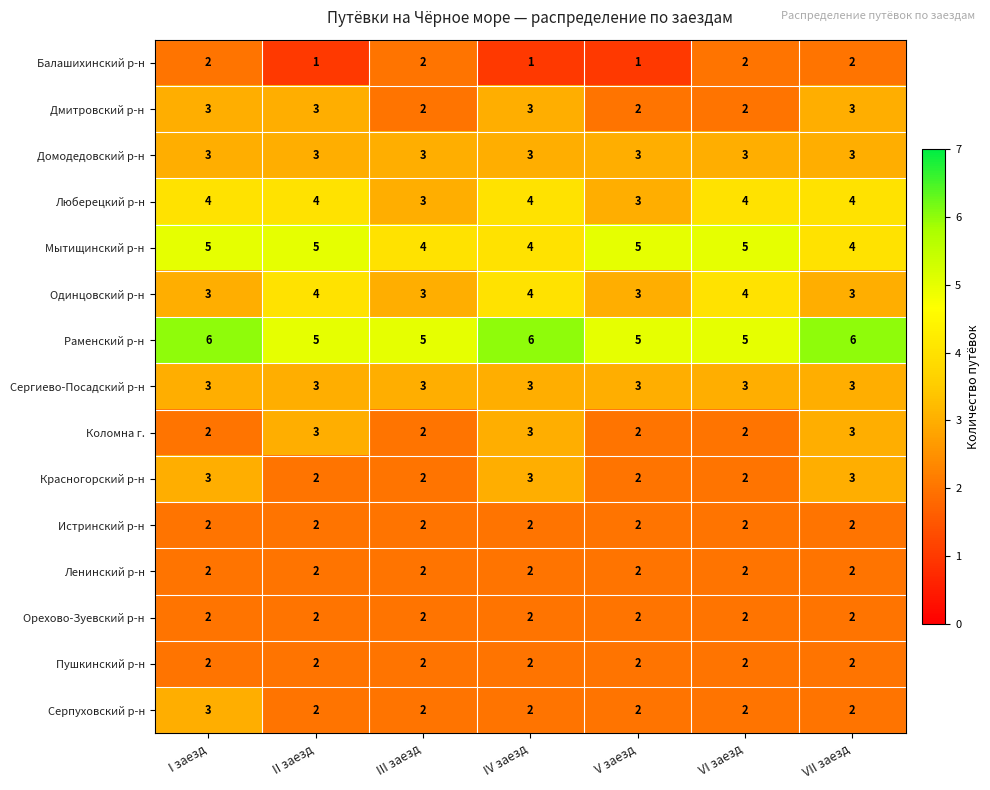

The value of Мытищинский р-н at VII заезд is 7. True or false?

False